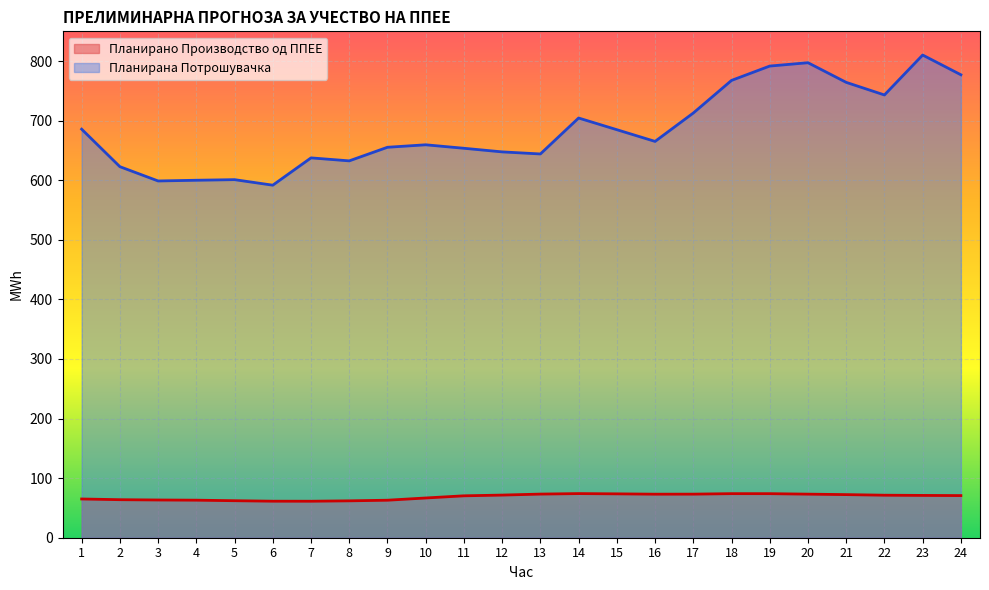

What is the maximum value for Планирана Потрошувачка?

810.2